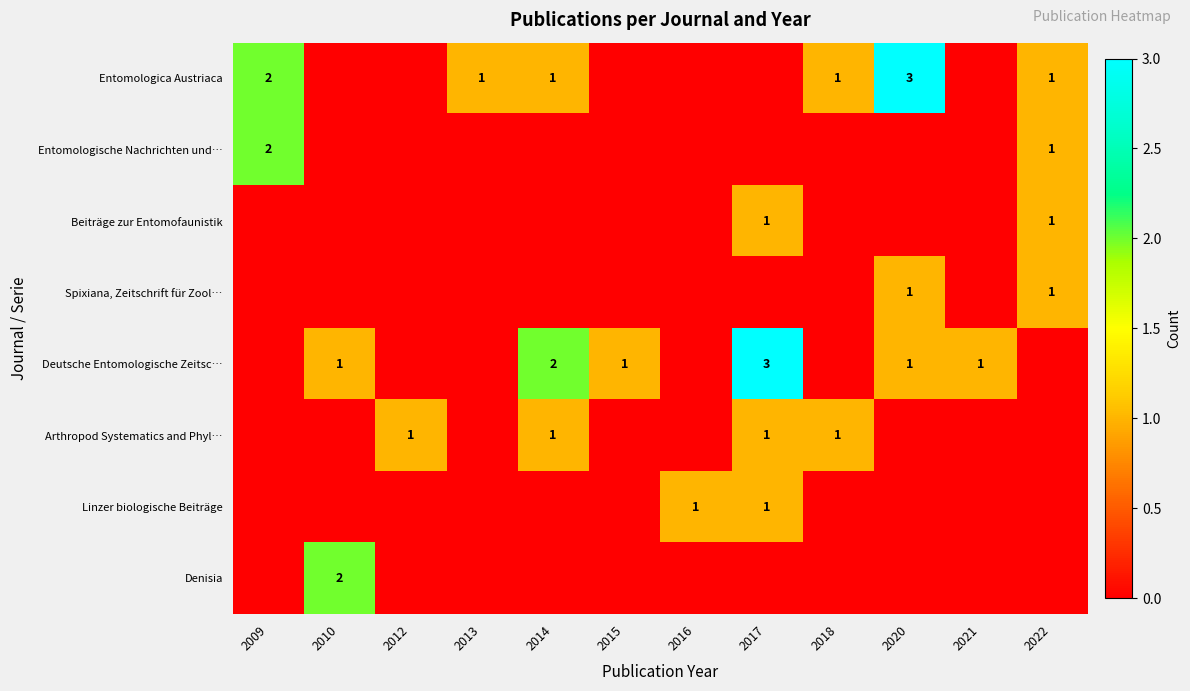

Between 2021 and 2015, which is larger?

2021